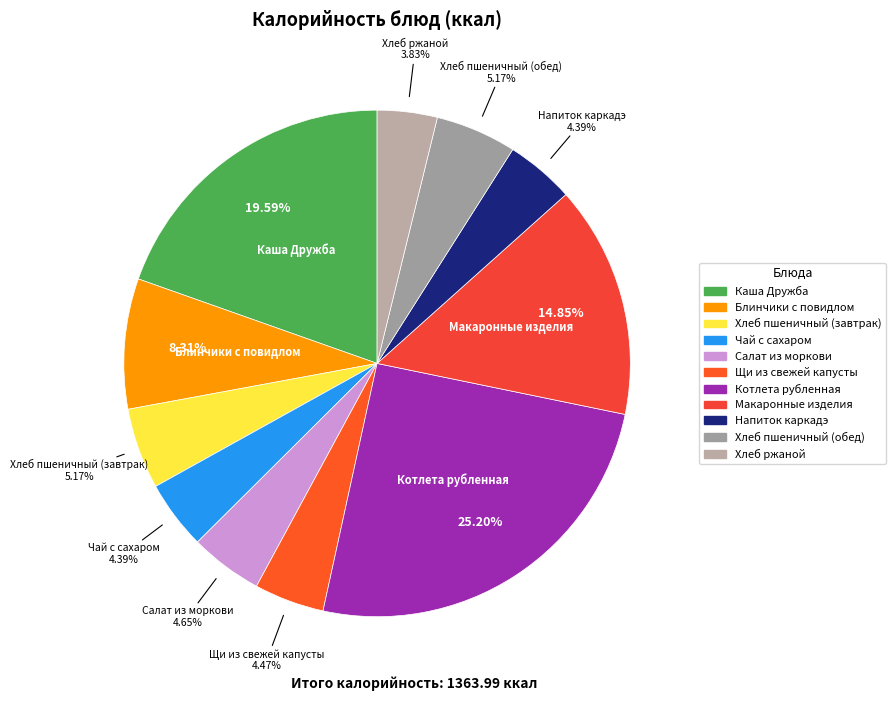

To the nearest percent, what is the difference between the largest and smallest slice percentages?

21%